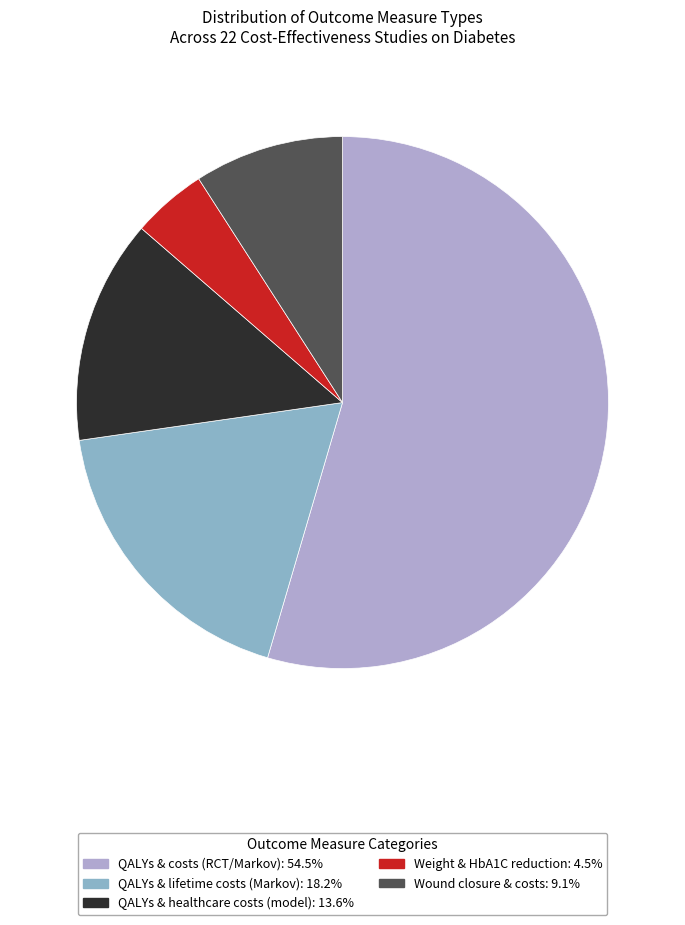

Between Weight & HbA1C reduction and QALYs & healthcare costs (model), which is larger?

QALYs & healthcare costs (model)